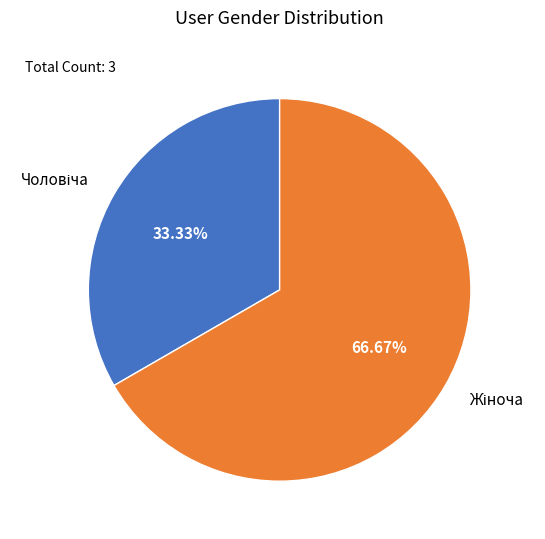

Count the number of slices in the pie.

2